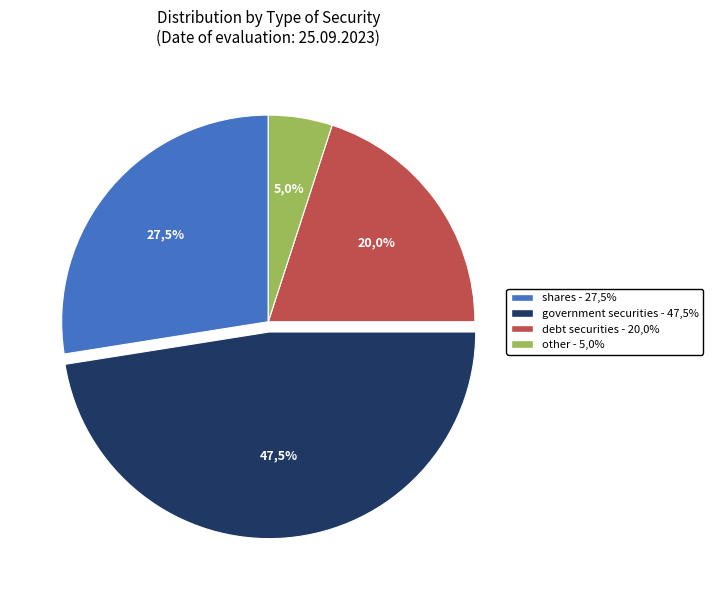

Count the number of slices in the pie.

4